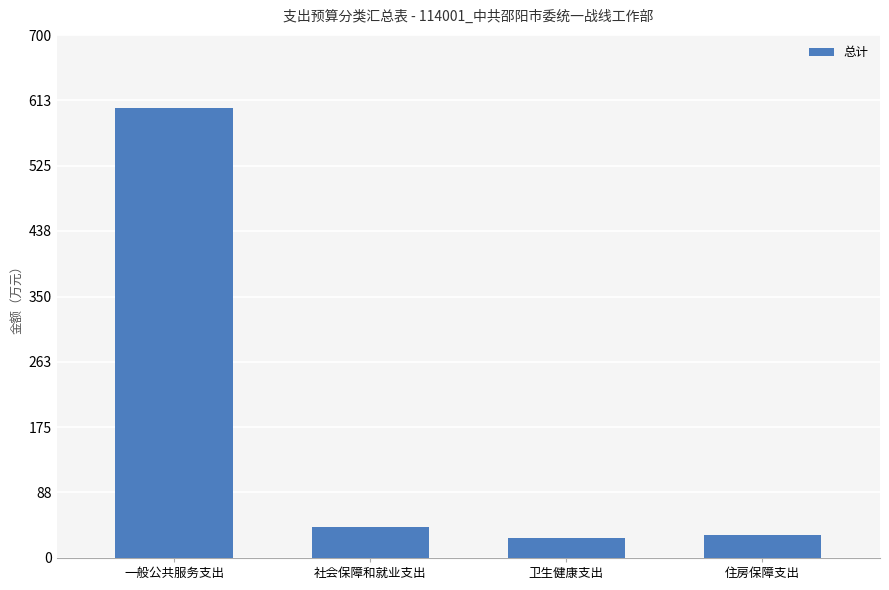

Does the chart contain any negative values?

No